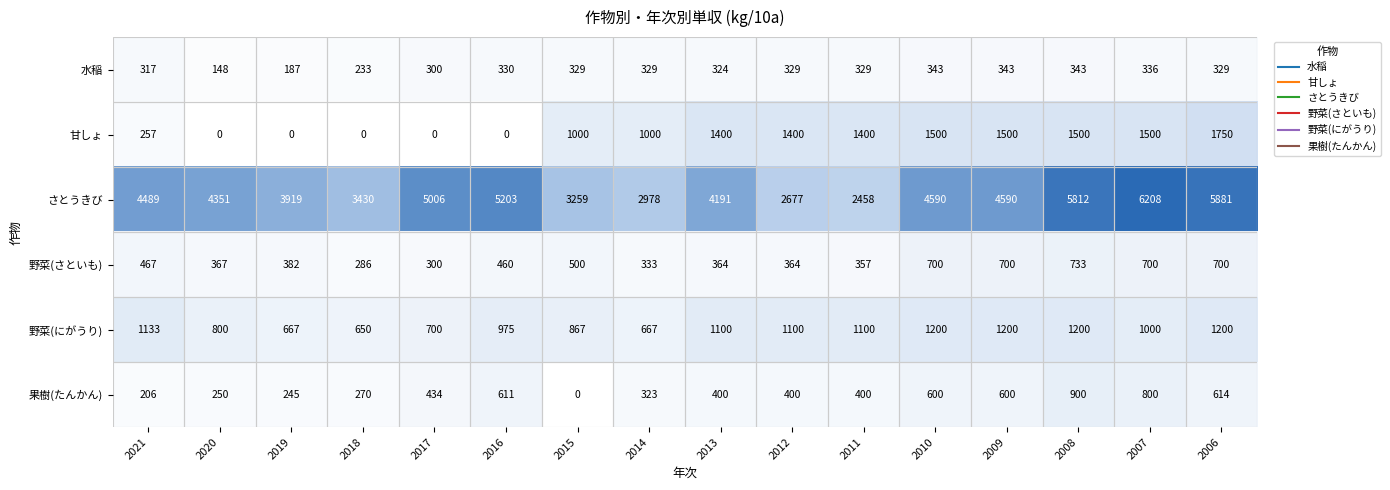

At which category is the sum across all series the highest?

2007